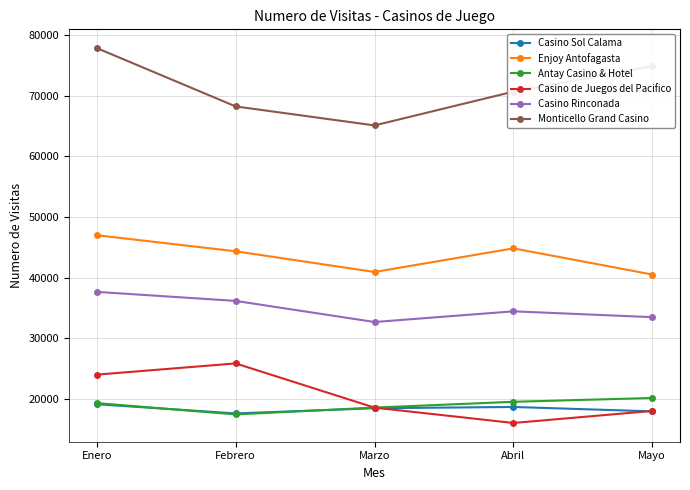

At which label is Monticello Grand Casino closest to 71506?

Abril